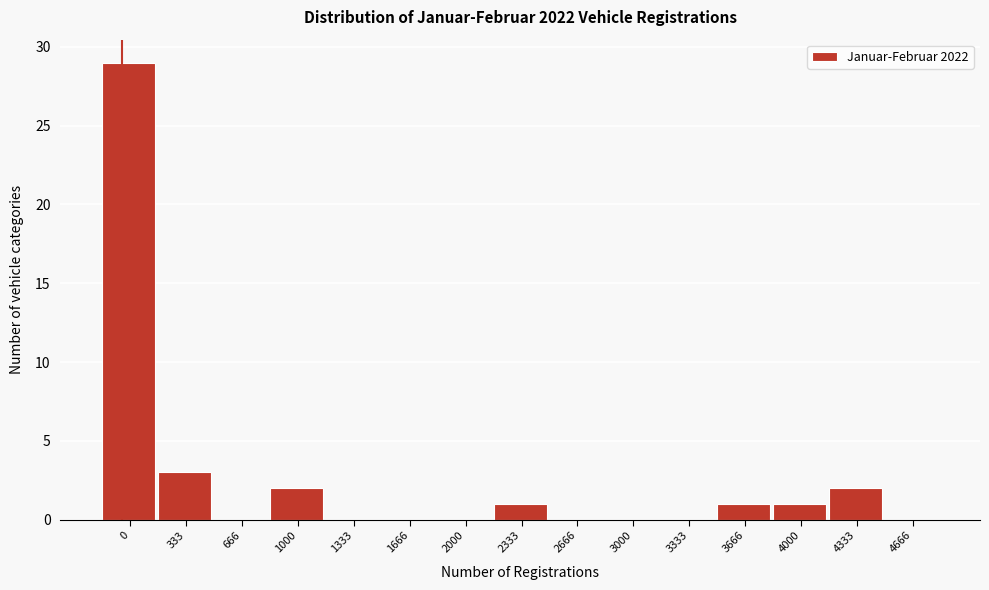

Reading left to right, what are all the values shown in this chart?

0=29	333=3	666=0	1000=2	1333=0	1666=0	2000=0	2333=1	2666=0	3000=0	3333=0	3666=1	4000=1	4333=2	4666=0